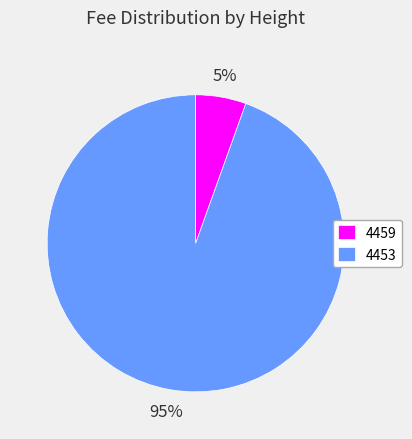

To the nearest percent, what is the average slice percentage?

50%